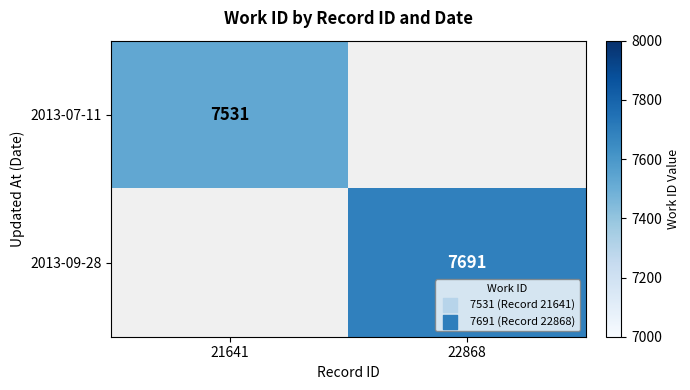

Is the value of 2013-07-11 at 21641 greater than the value of 2013-09-28 at 22868?

No